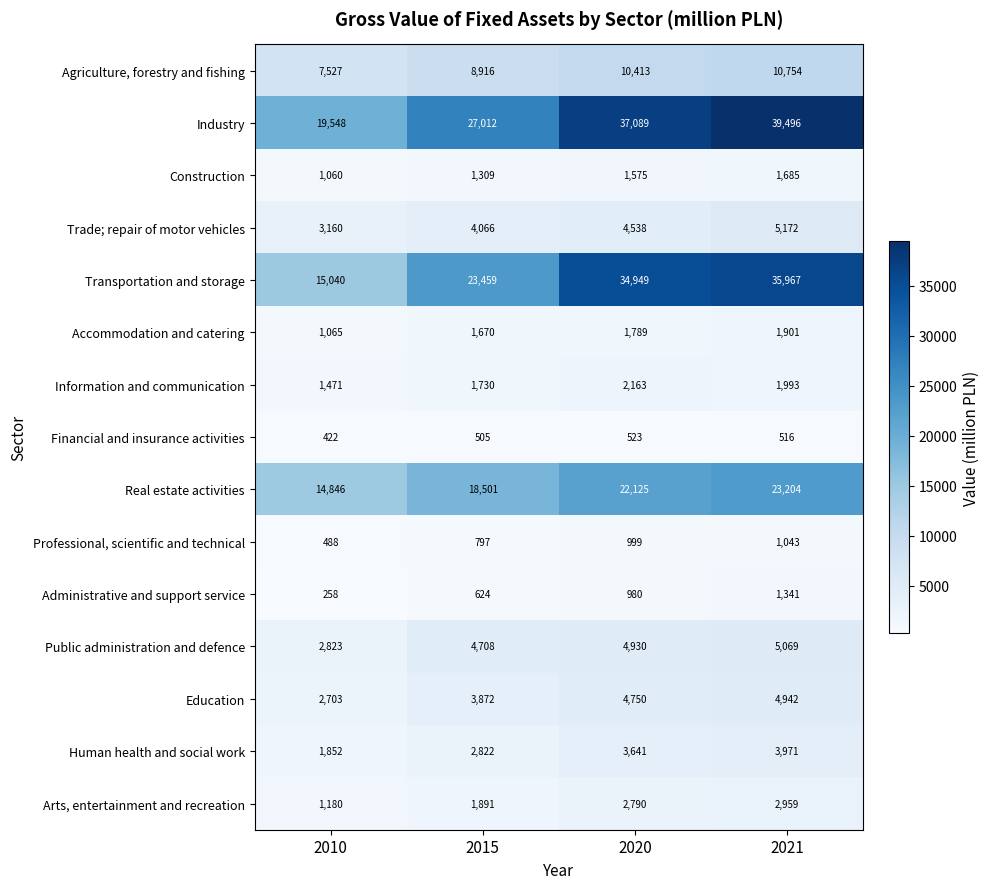

What is the spread (max minus min) of values at 2015?

26507